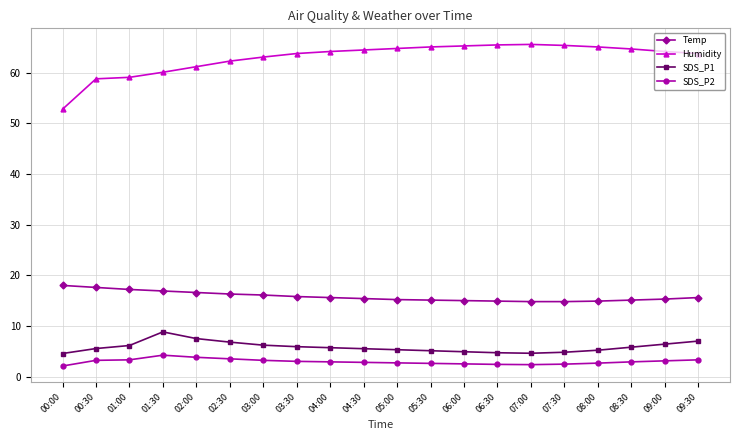

What is the sum of the SDS_P1 values at 06:30 and 03:30?

10.6